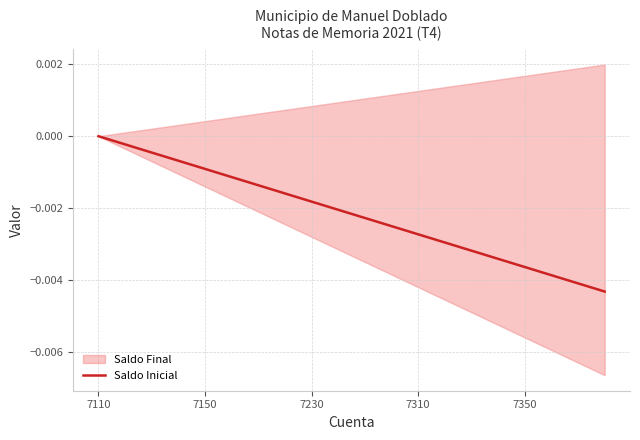

Where is the data nearest to the value 0?

7110